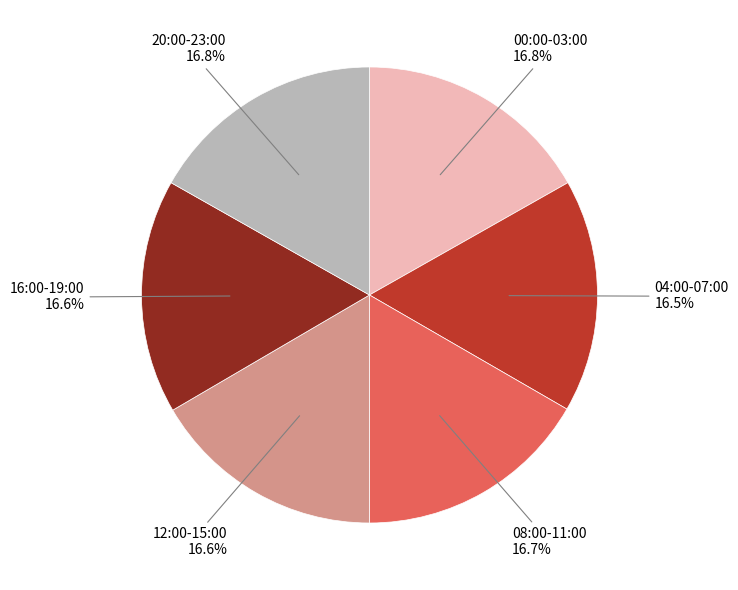

Does any single category account for the majority?

No